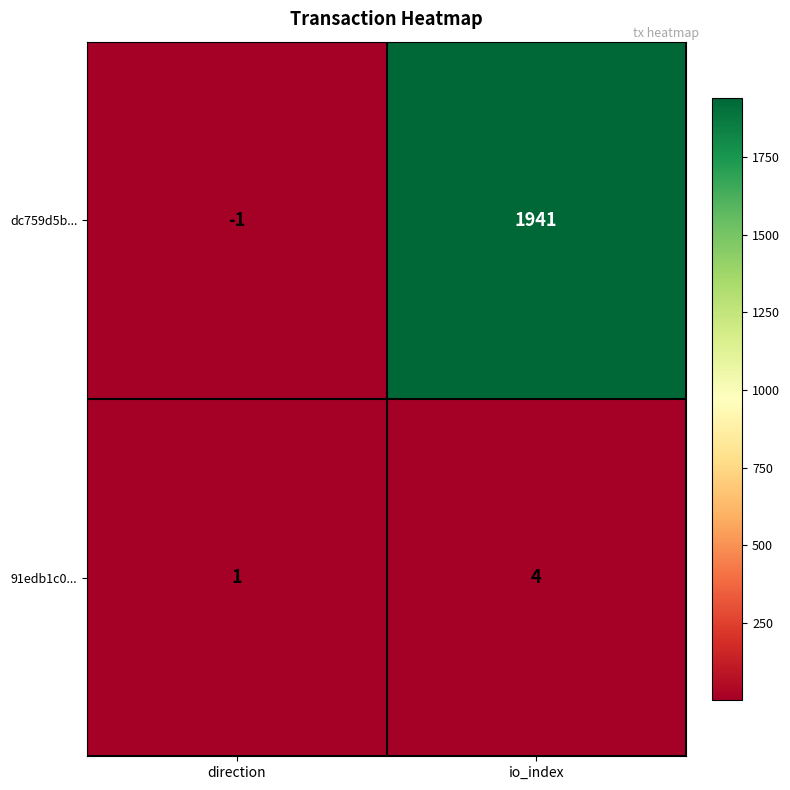

At which label is 91edb1c0... closest to 2?

direction